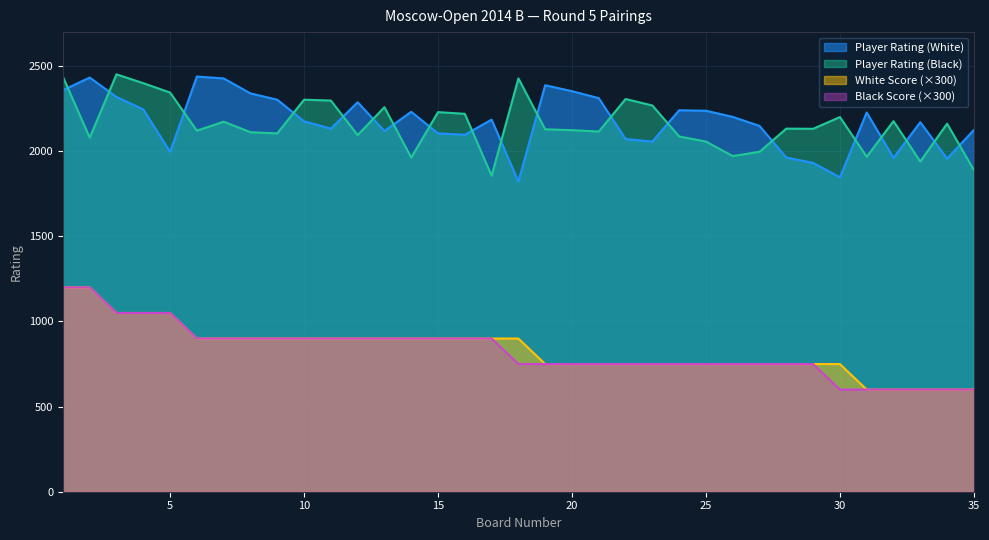

The value of White Score at 29 is 1347. True or false?

False